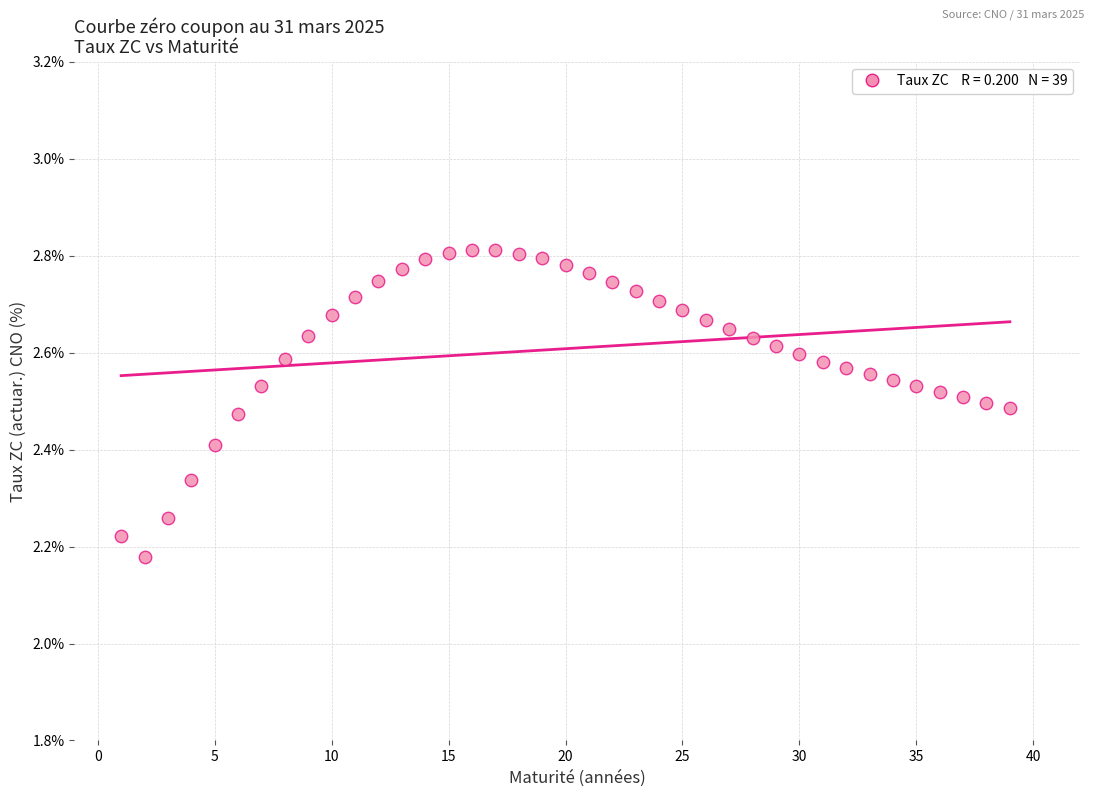

What is the range of Y values (max minus min)?

0.6